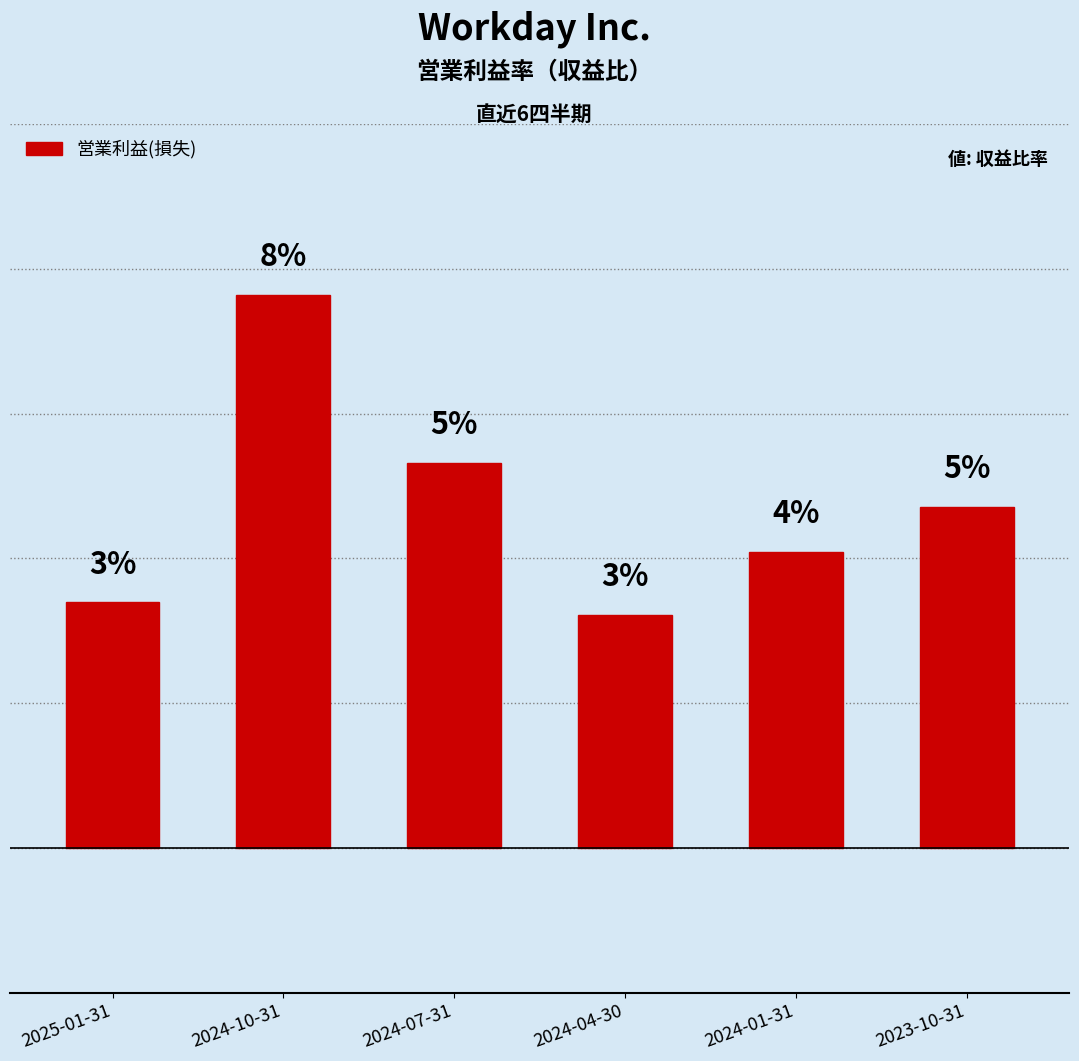

What is the maximum value shown in the chart?

0.1